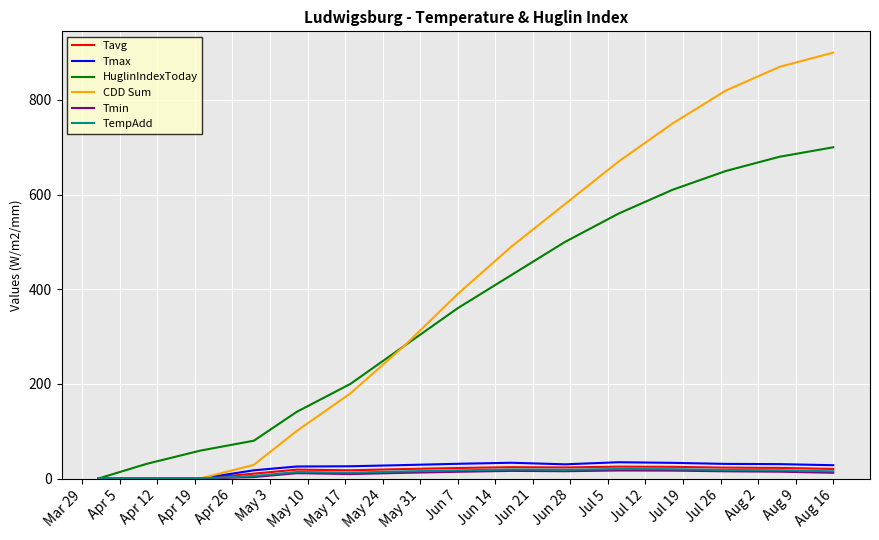

Which series has the widest spread of values?

CDD Sum